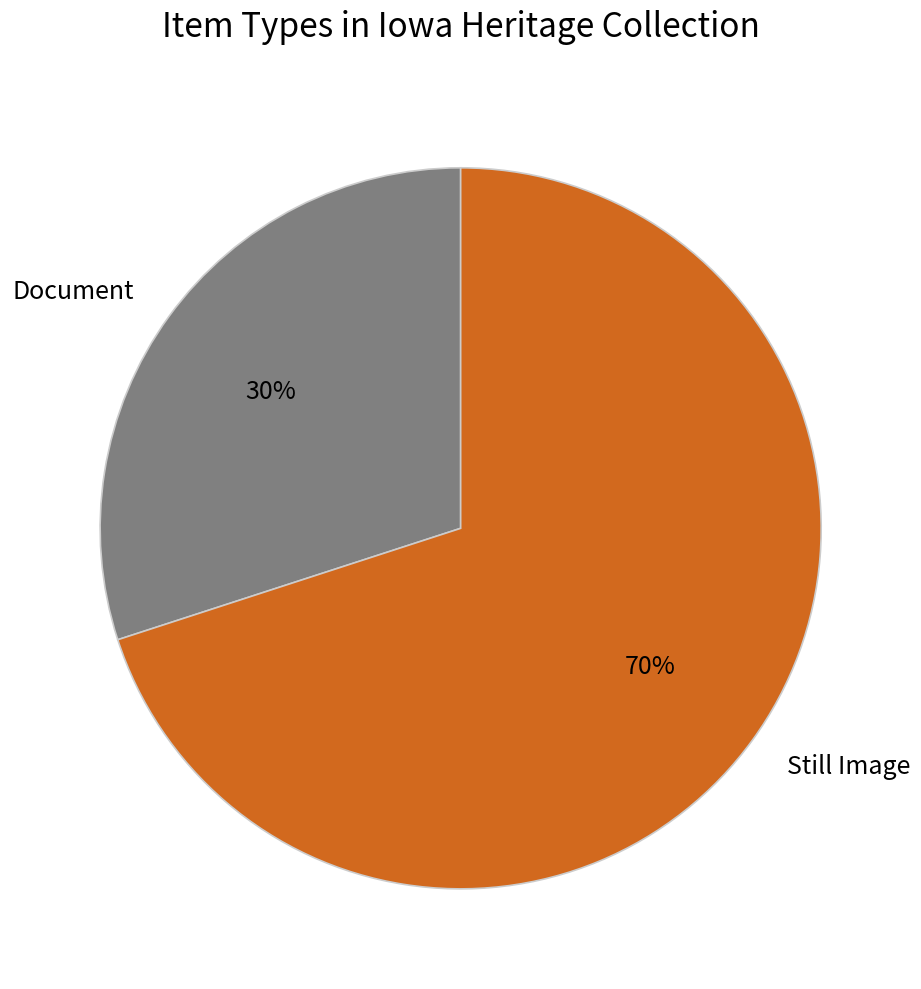

Rank the categories by value from highest to lowest.

Still Image, Document